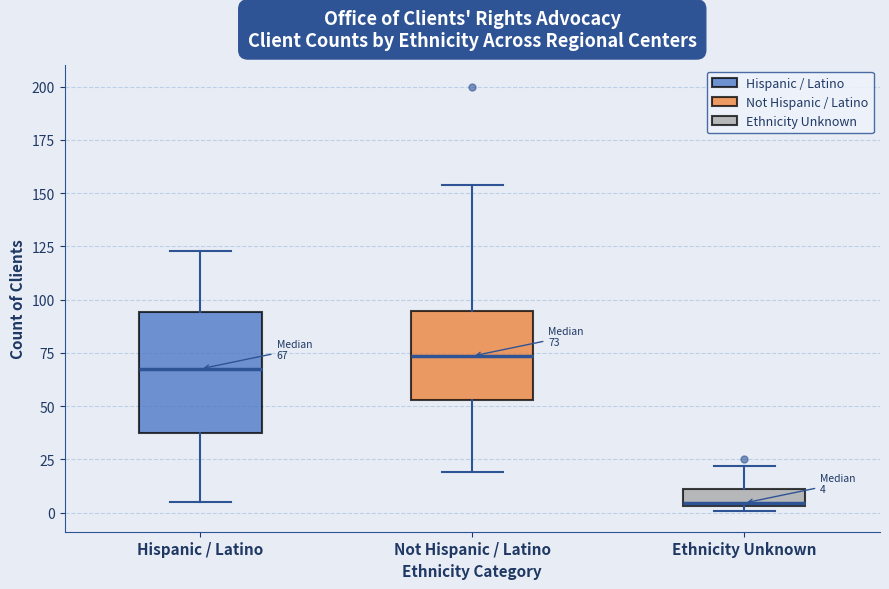

Which box has the highest median line?

Not Hispanic / Latino